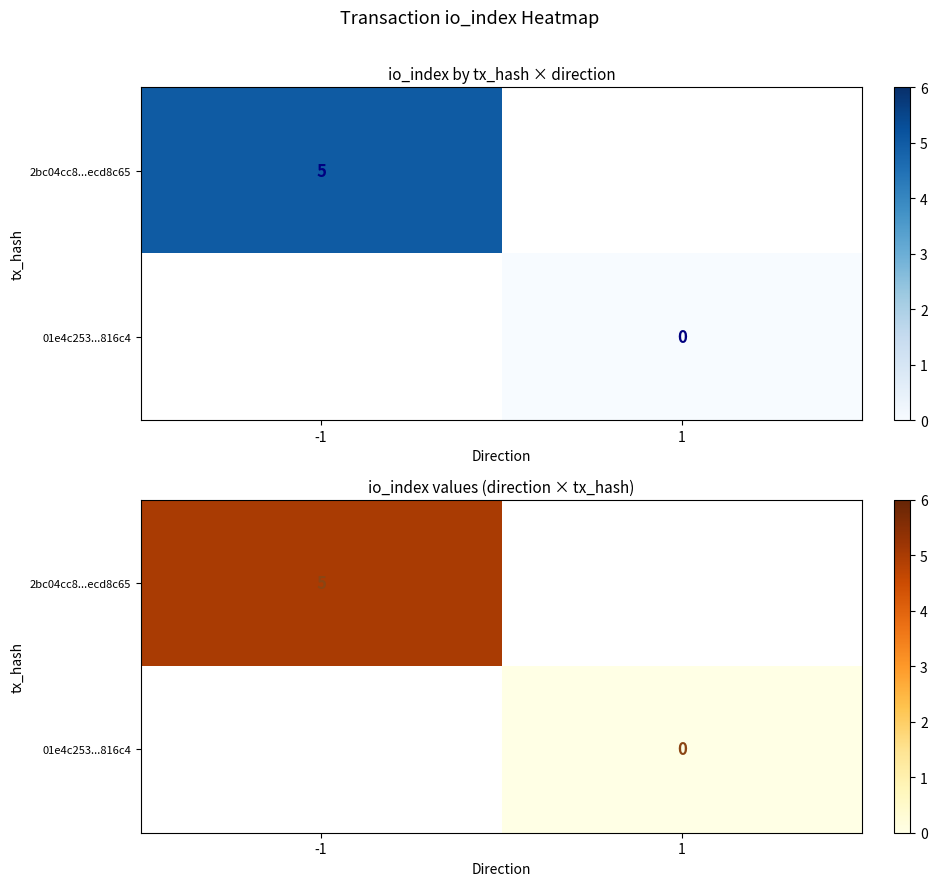

Rank the categories by 2bc04cc8...ecd8c65 value from lowest to highest.

-1, 1